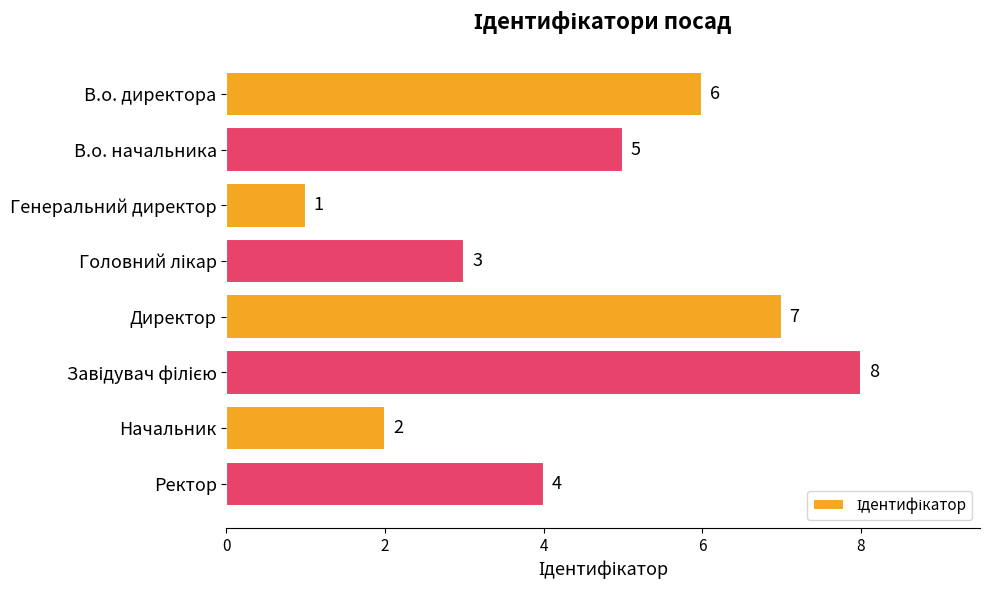

Reading bottom to top, list all the values displayed in this chart.

4	2	8	7	3	1	5	6